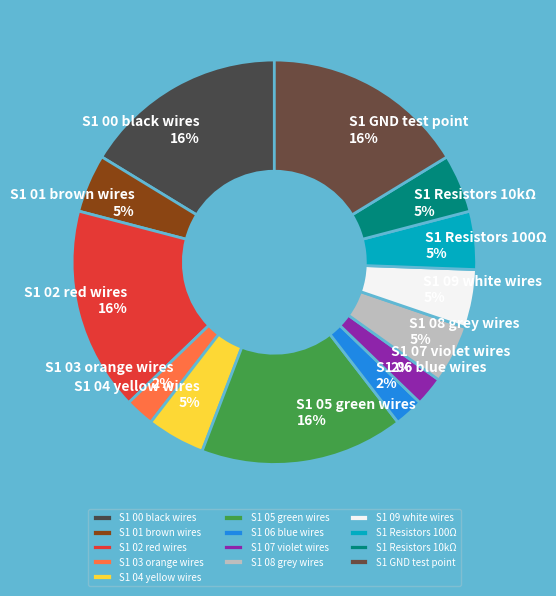

To the nearest percent, what percentage of the pie is S1 Resistors 100Ω?

5%